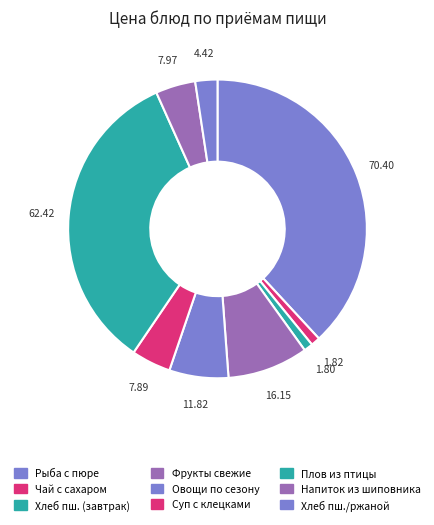

Count the number of slices in the pie.

9